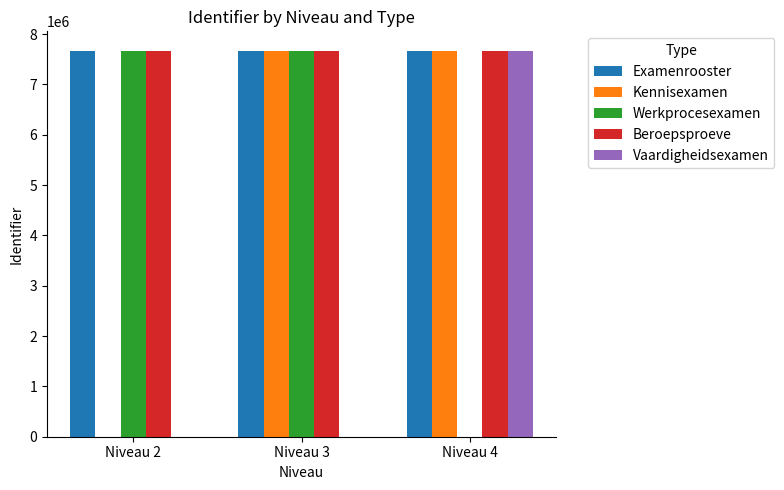

Is the value of Examenrooster at Niveau 4 greater than the value of Vaardigheidsexamen at Niveau 3?

Yes